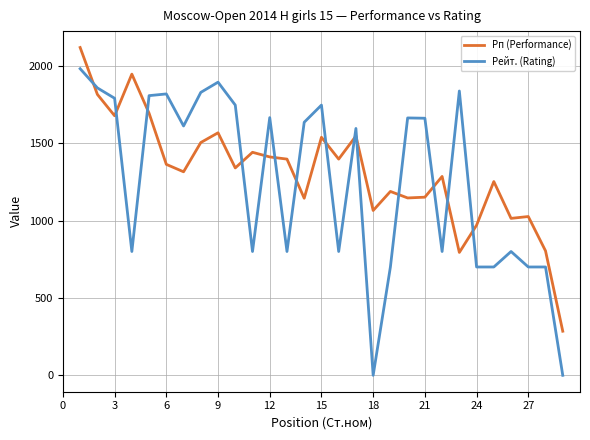

How many times do Рп (Performance) and Рейт. (Rating) cross each other?

14